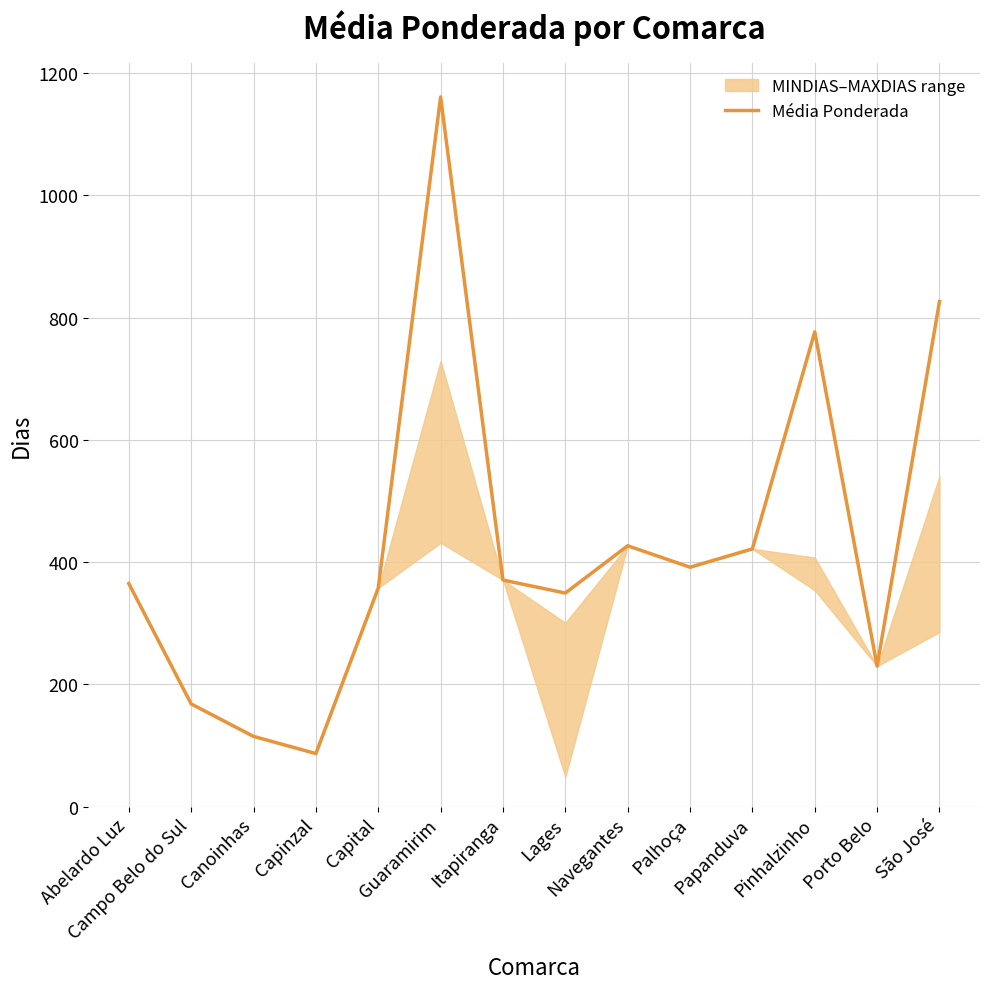

What is the minimum value shown in the chart?

86.7